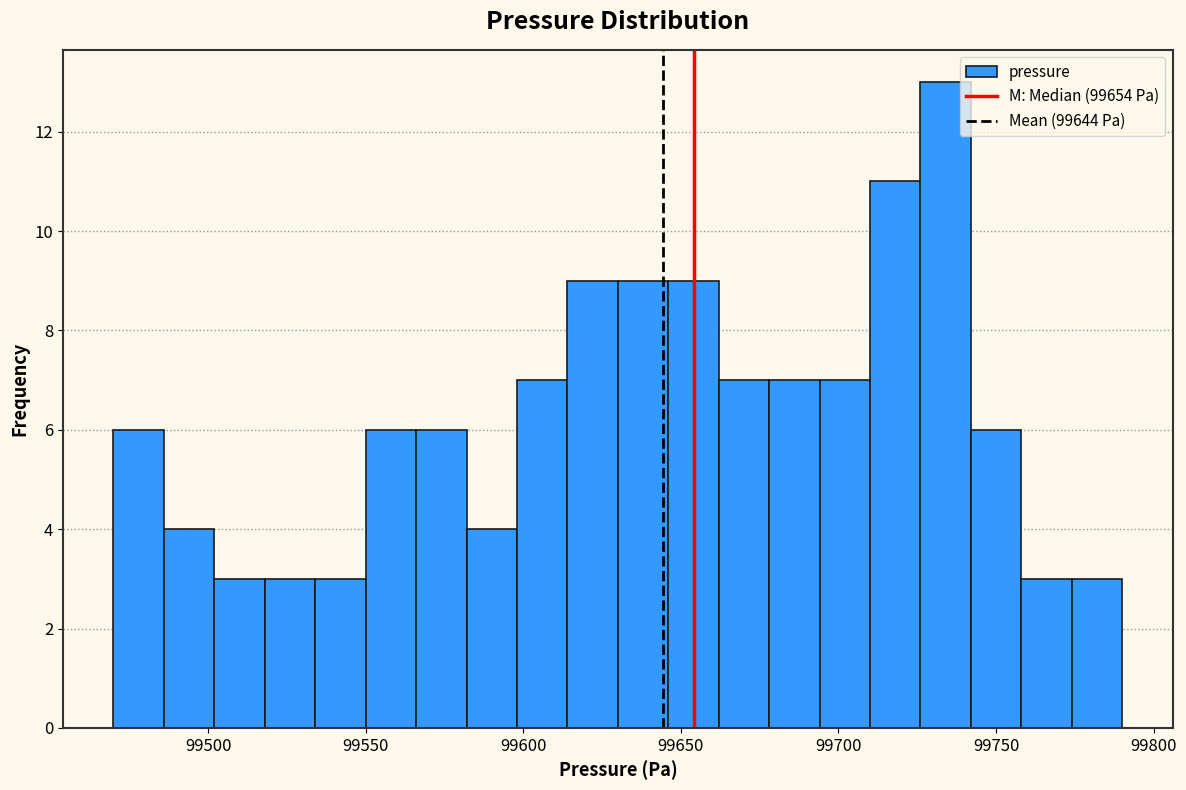

Read against the x-axis, roughly where is the centre of the tallest bar?

99735